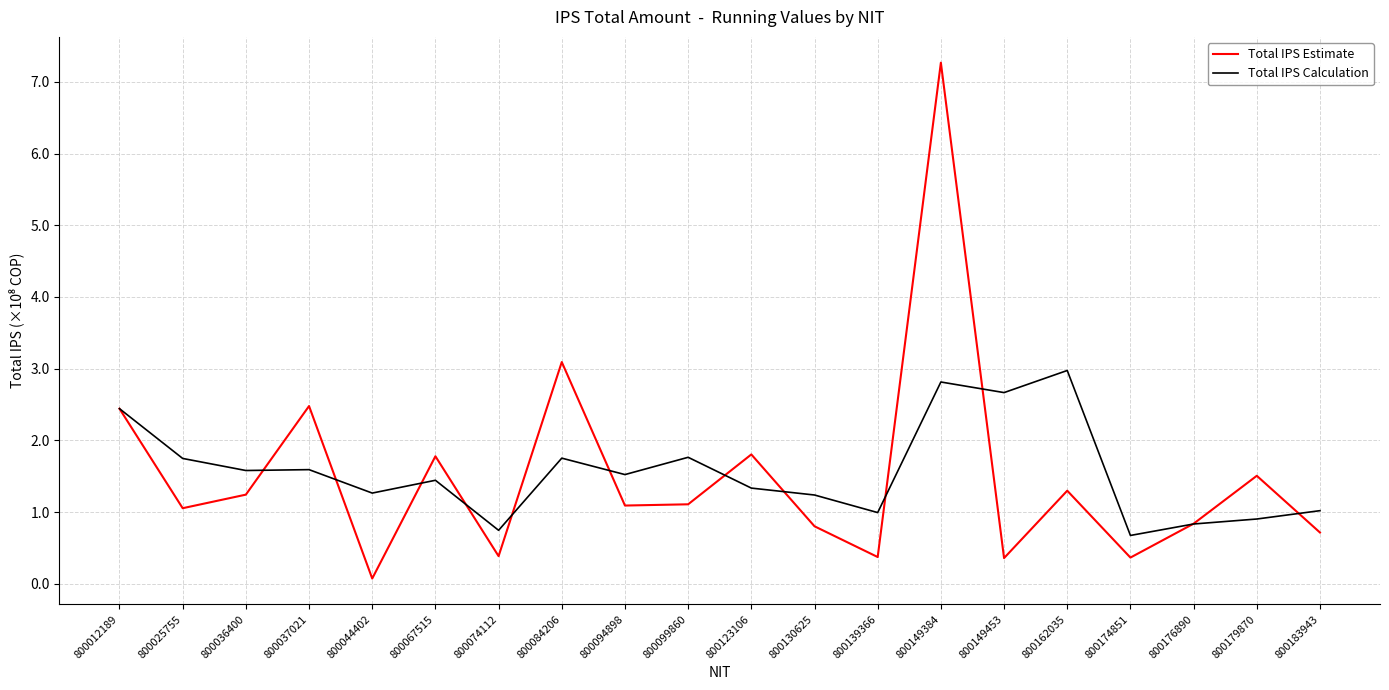

What is the sum of the Total IPS Calculation values at 800149384 and 800123106?

414788473.3